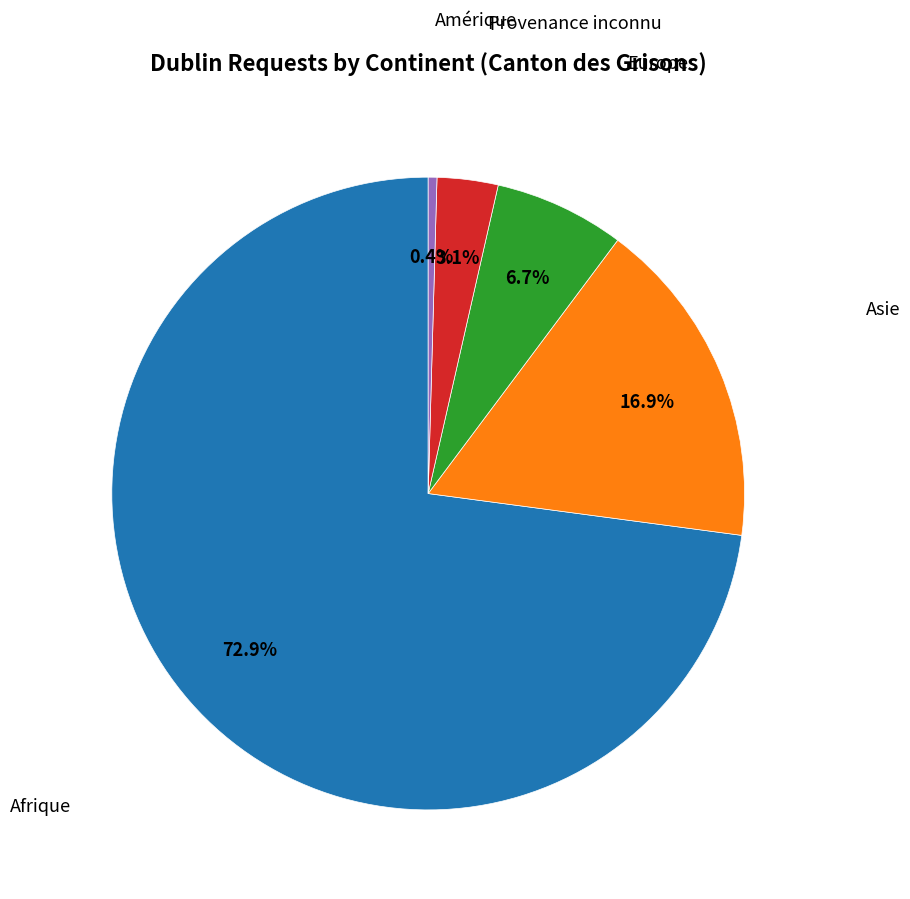

Is there a majority slice in this chart?

Yes